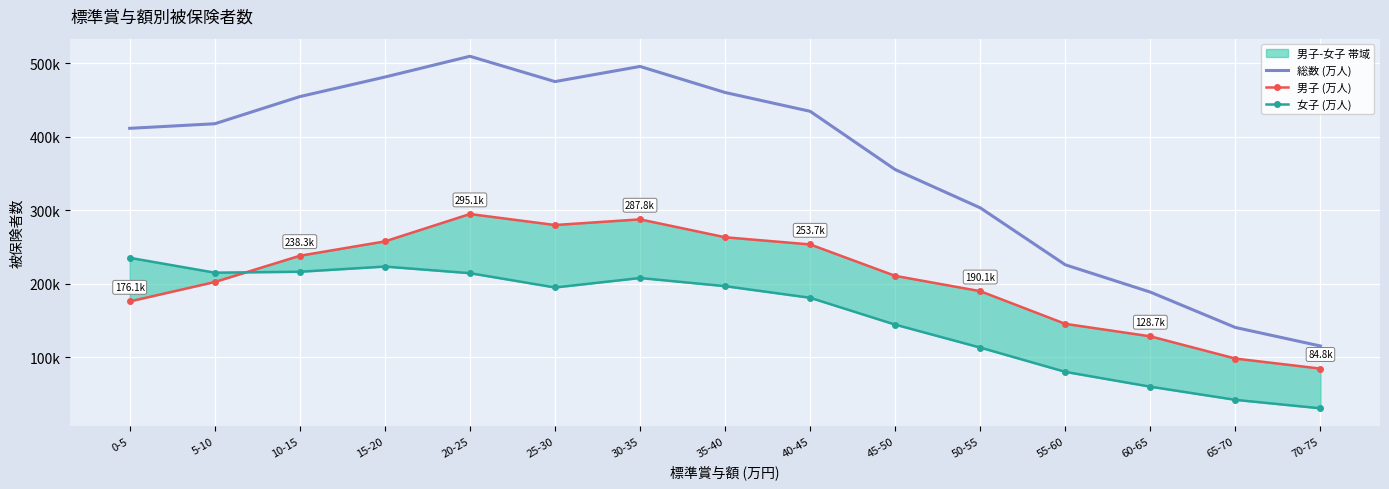

Reading left to right, transcribe all the data shown in this chart.

総数 (万人): 0-5=411619	5-10=417845	10-15=454778	15-20=481381	20-25=509645	25-30=475205	30-35=495800	35-40=460379	40-45=434788	45-50=355516	50-55=303475	55-60=225979	60-65=188824	65-70=140701	70-75=115511
男子 (万人): 0-5=176132	5-10=202570	10-15=238265	15-20=257797	20-25=295063	25-30=280088	30-35=287792	35-40=263460	40-45=253683	45-50=210939	50-55=190107	55-60=145652	60-65=128667	65-70=98432	70-75=84773
女子 (万人): 0-5=235487	5-10=215275	10-15=216513	15-20=223584	20-25=214582	25-30=195117	30-35=208008	35-40=196919	40-45=181105	45-50=144577	50-55=113368	55-60=80327	60-65=60157	65-70=42269	70-75=30738